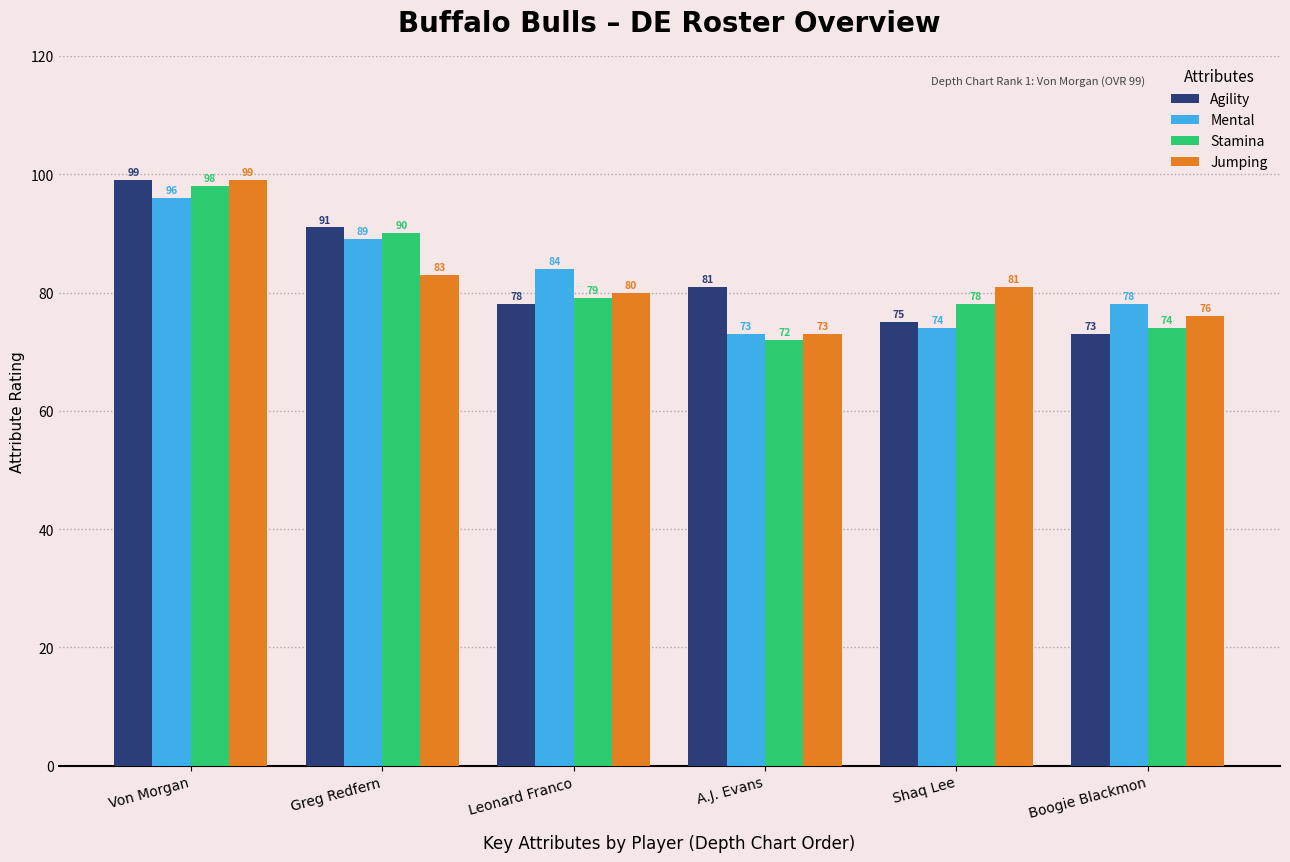

What is the label of the 3rd bar from the right?

A.J. Evans